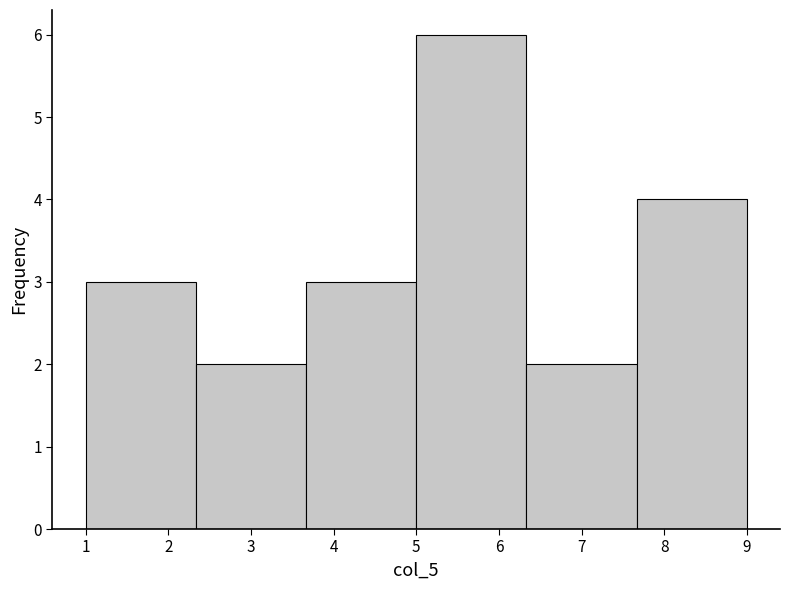

Which range on the x-axis has the tallest bar?

5.0 to 6.3